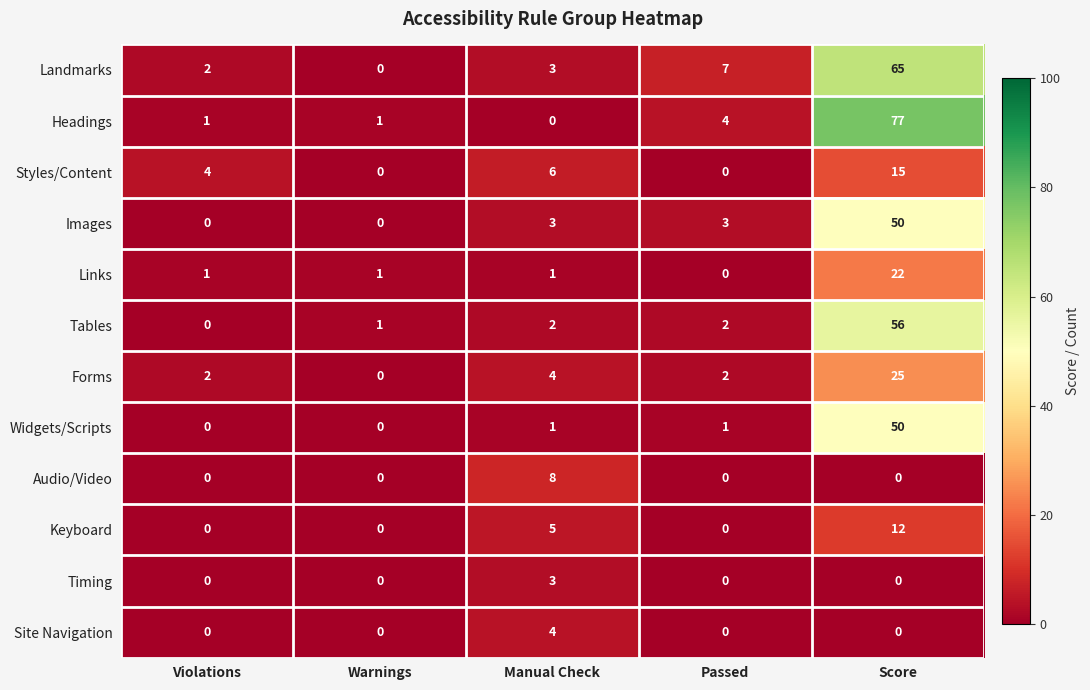

What is the difference between the maximum and minimum values in the Images series?

50